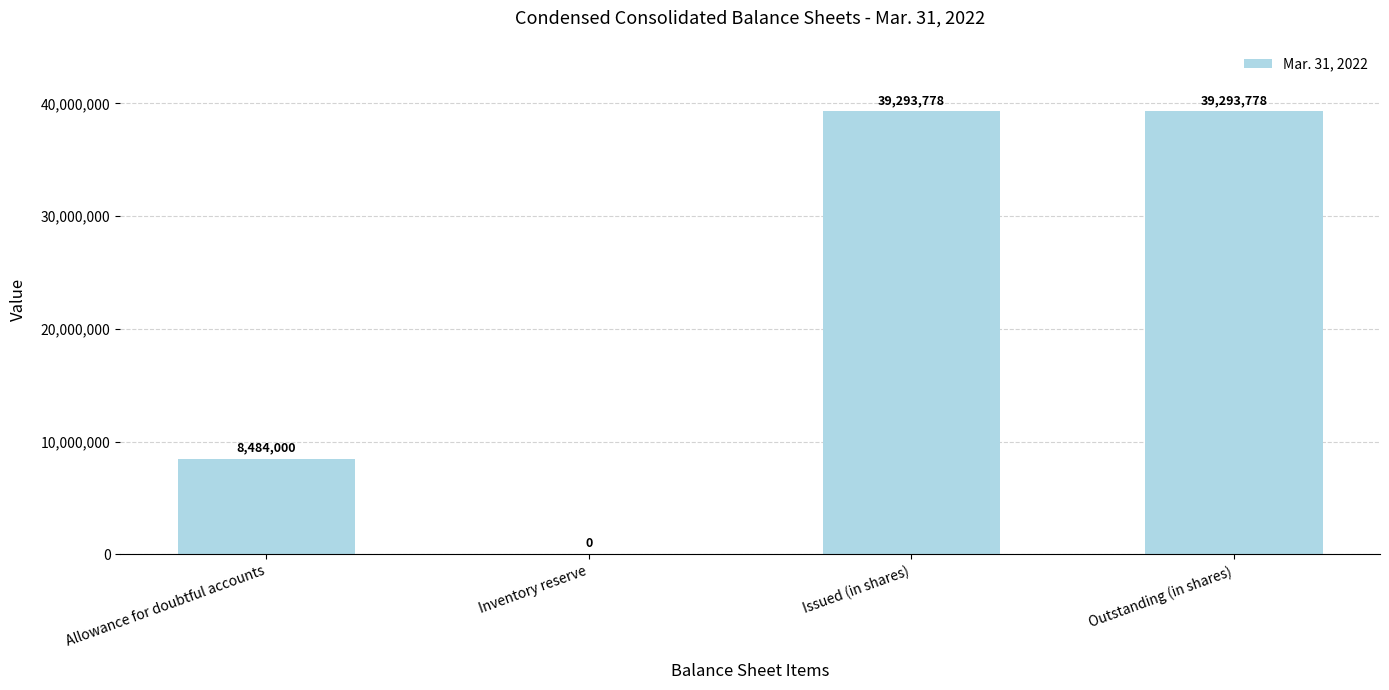

What is the maximum value shown in the chart?

39293778